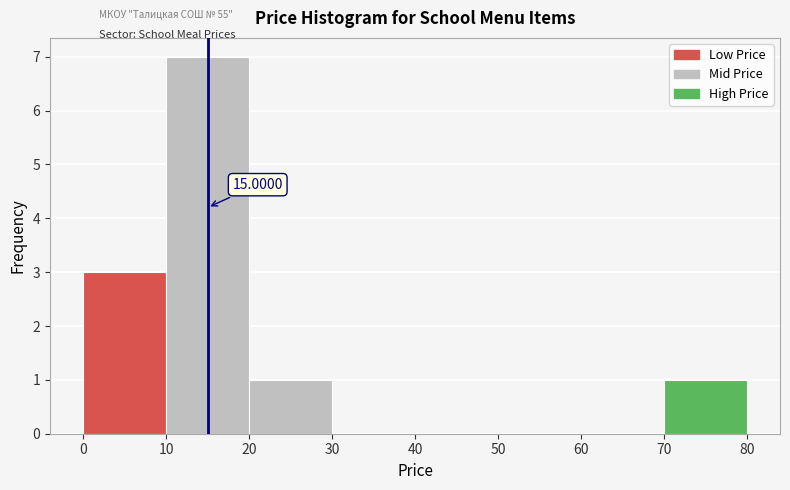

Over which range of the x-axis is the bar tallest?

10 to 20